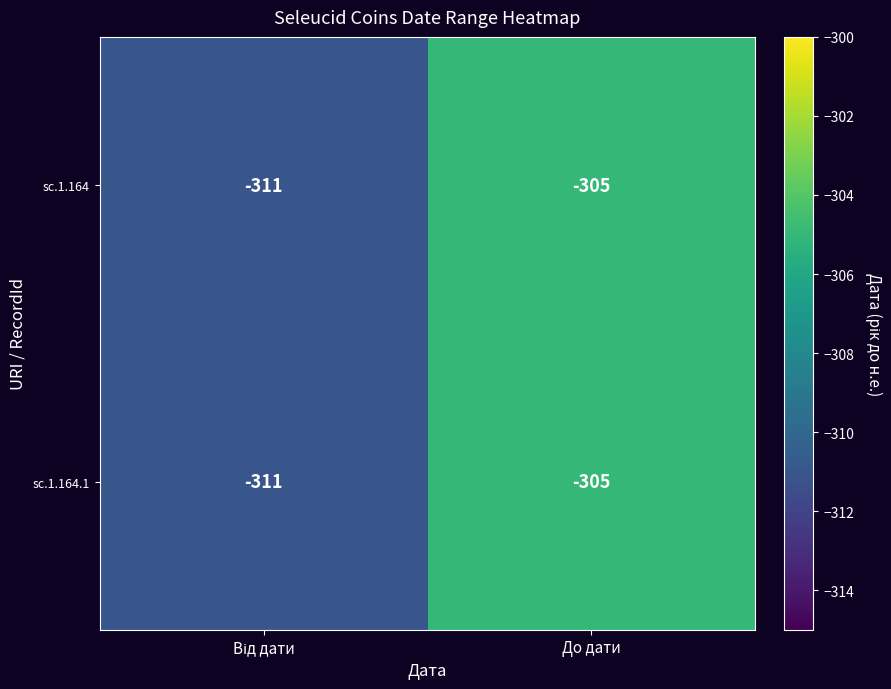

What is the difference between the maximum and minimum values in the sc.1.164 series?

6